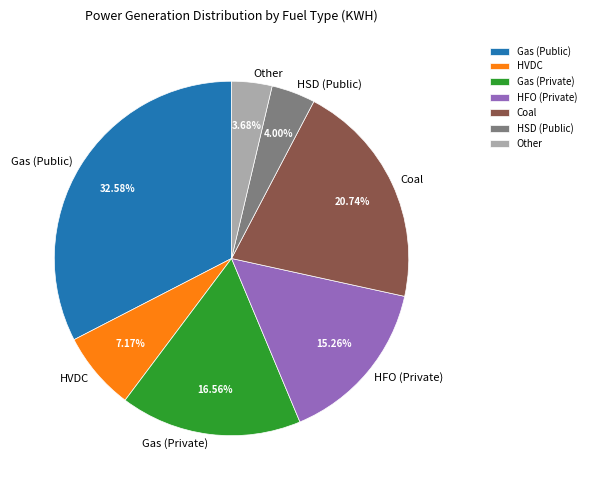

Count the number of slices in the pie.

7